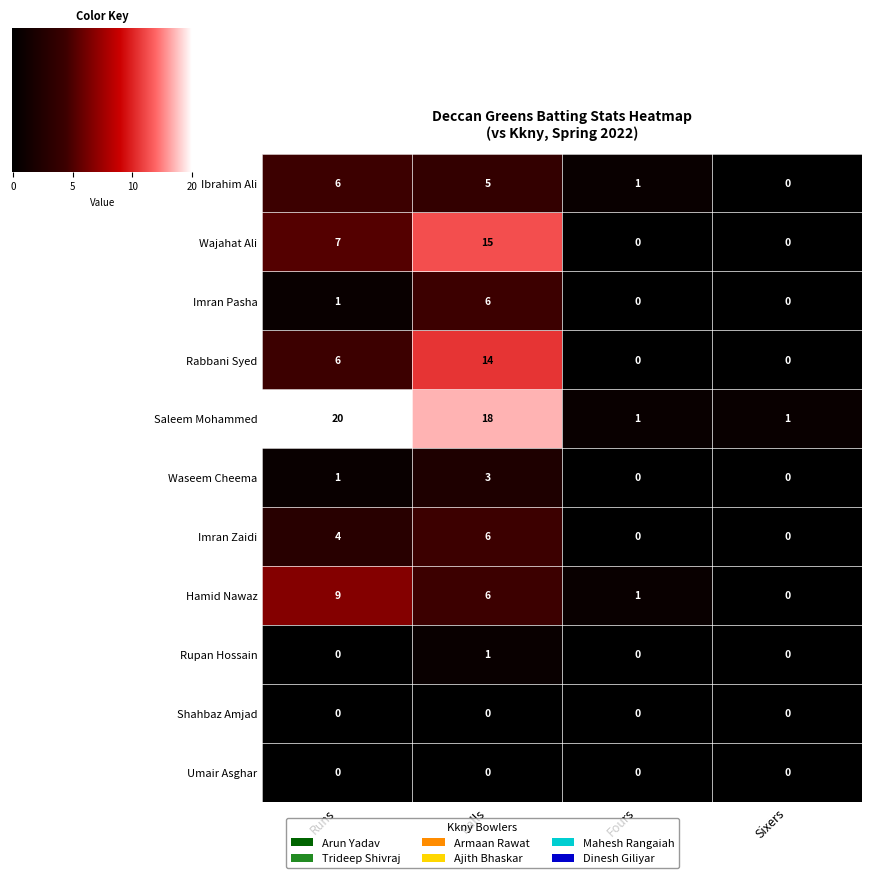

The Imran Pasha series shows 9 at Balls. True or false?

False